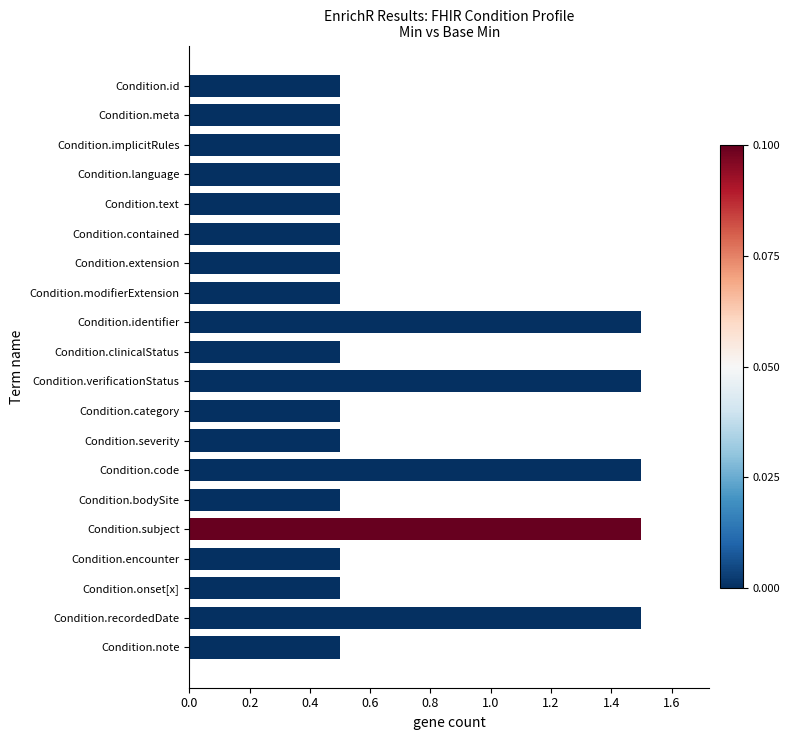

Is it true that the value at Condition.recordedDate is 0.5?

False